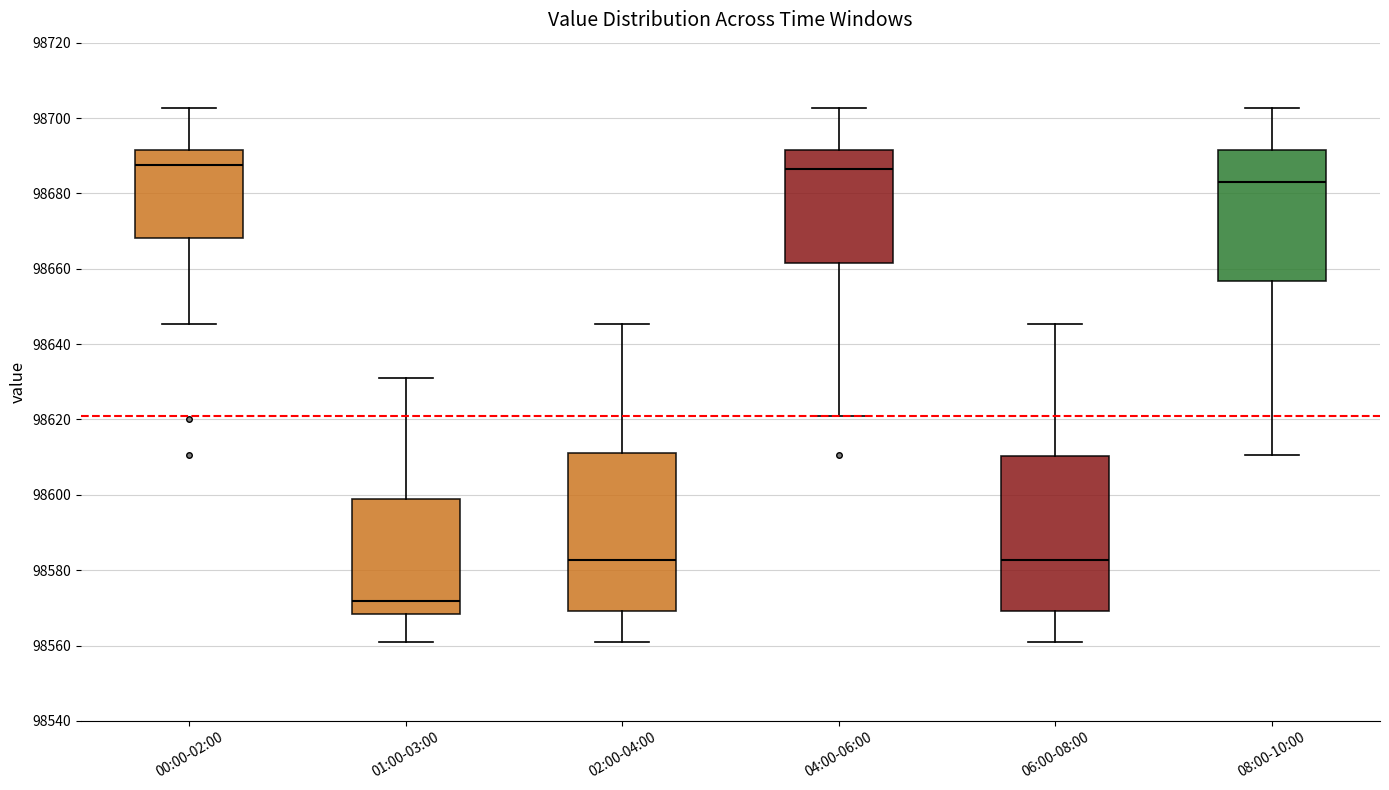

Where does the upper whisker of the box for 06:00-08:00 end on the y-axis? The values are not printed on the chart, so give them approximately, as read against the axis.

98646